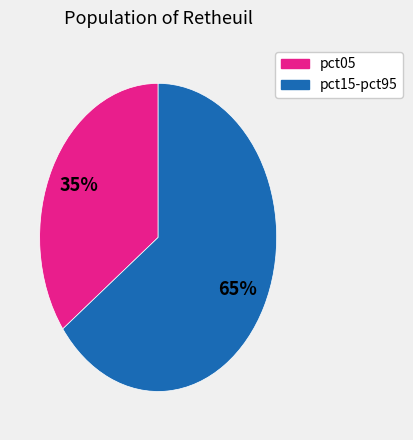

Does any single category account for the majority?

Yes